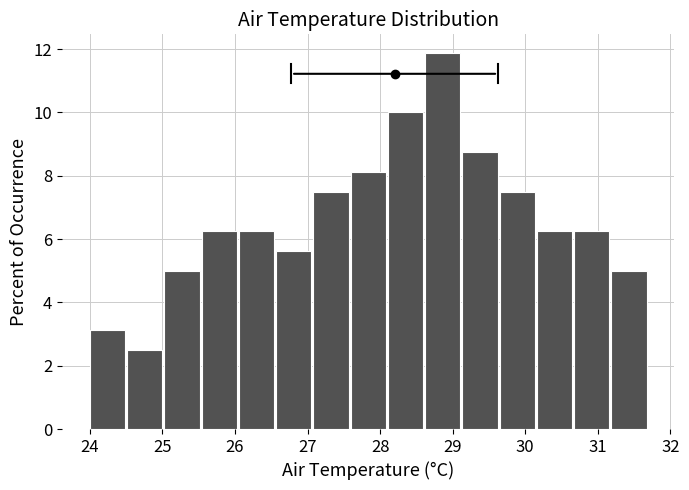

How tall is the bar that spans 27.6 to 28.1 on the x-axis? Neither the bar edges nor the heights are printed on the chart, so give them approximately, as read against the axes.

8.2